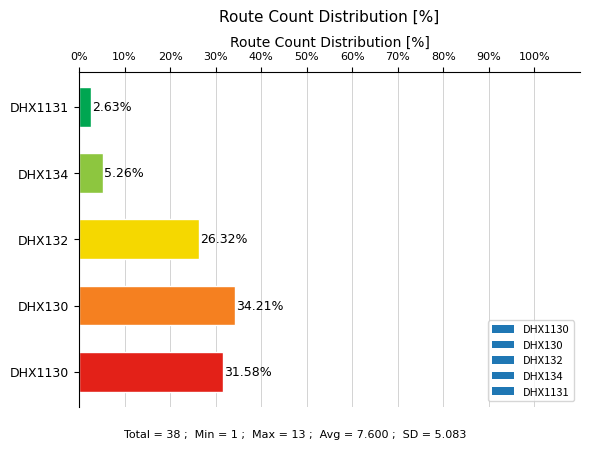

What is the average value?

20.0